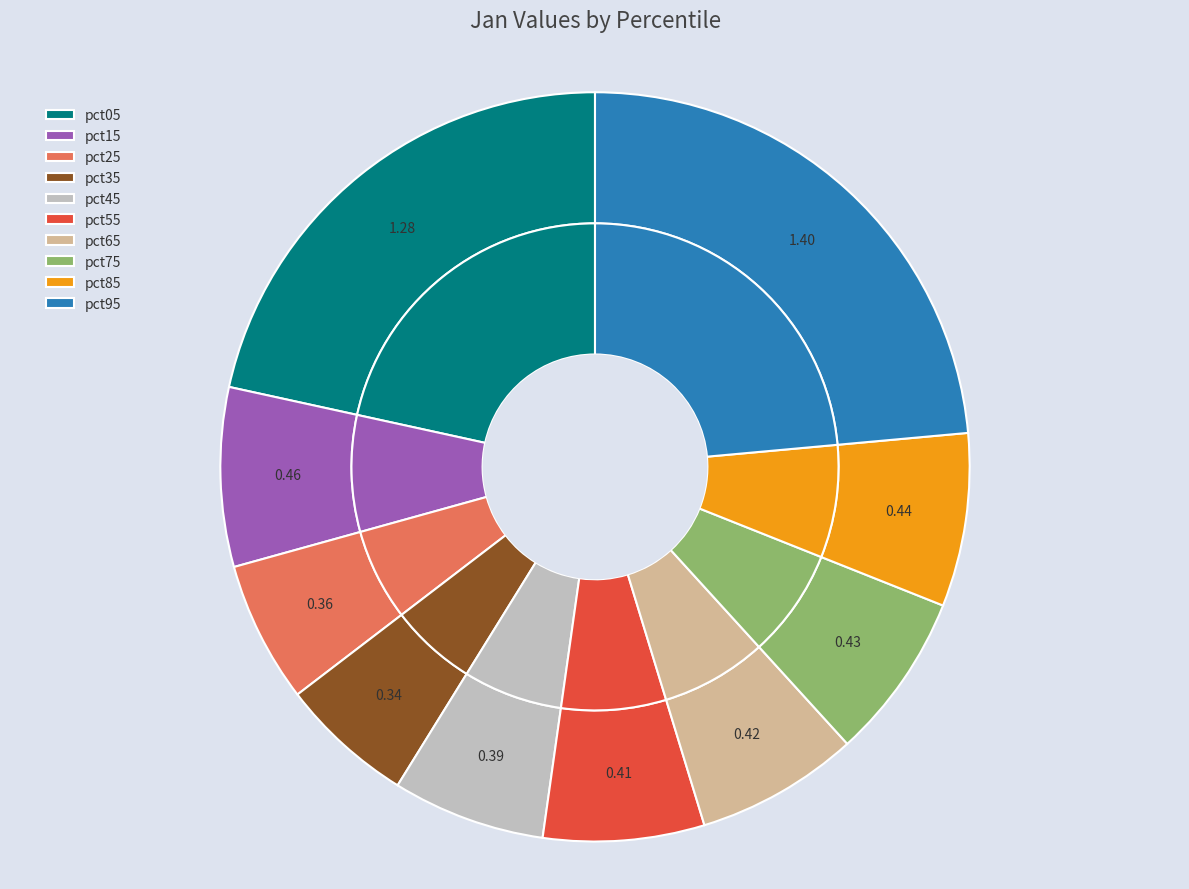

Which category has the biggest portion of the pie?

pct95